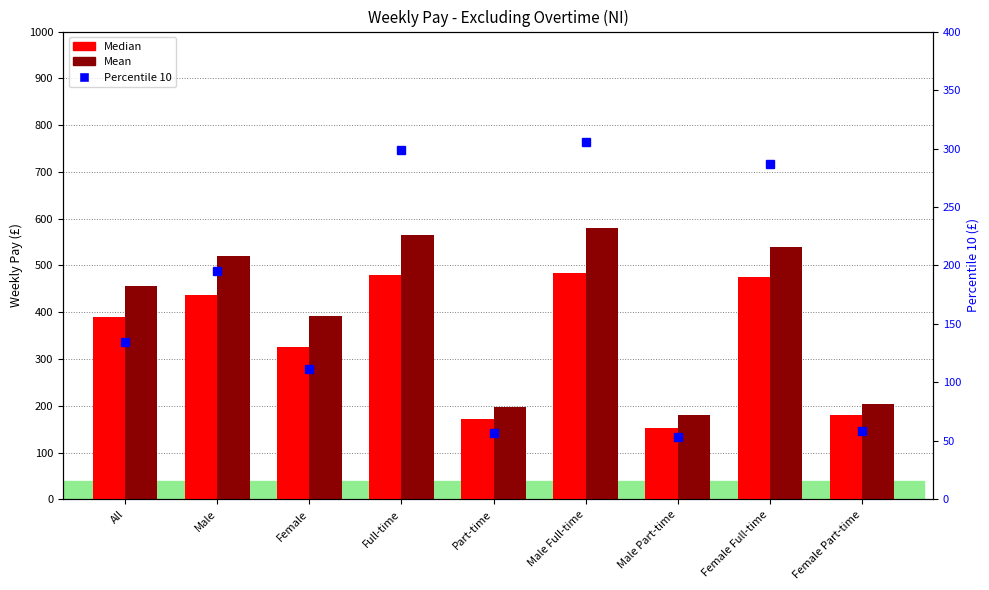

Are the bars horizontal?

No